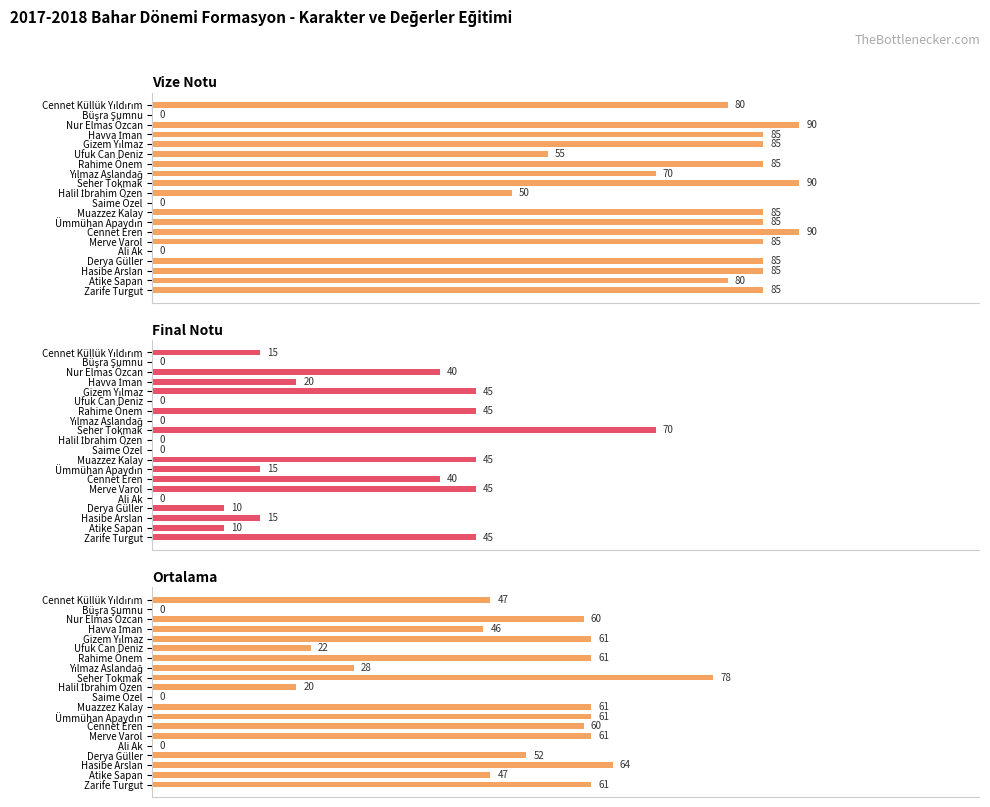

Rank the series at Seher Tokmak from lowest to highest value.

Final Notu, Ortalama, Vize Notu